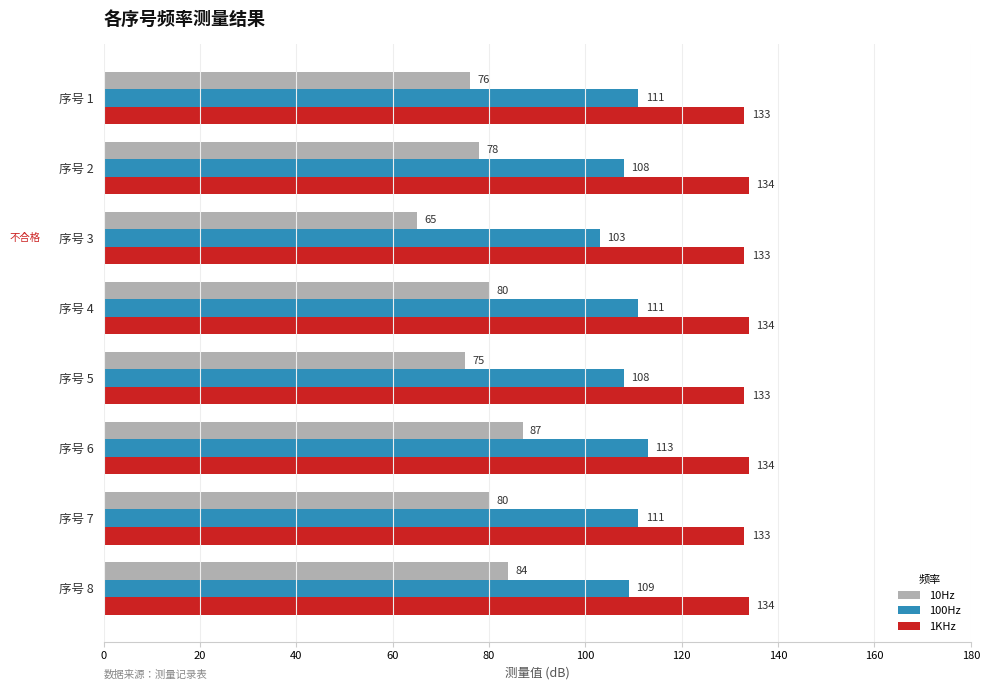

At how many categories does at least one series exceed 99?

8